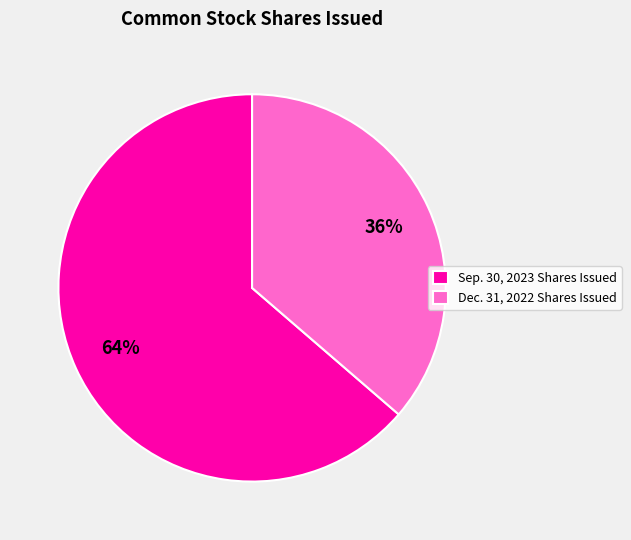

Does any single category account for the majority?

Yes